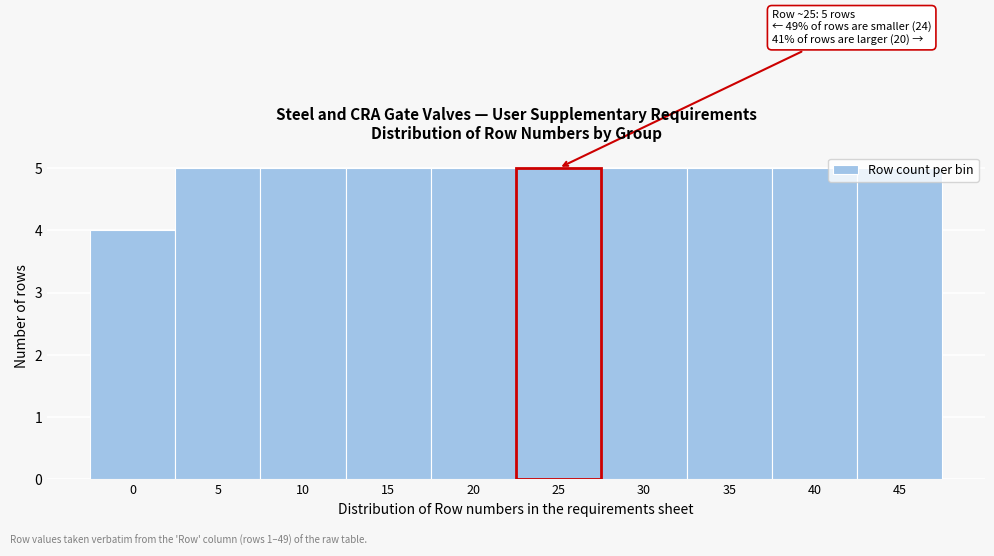

What is the greatest value displayed?

5